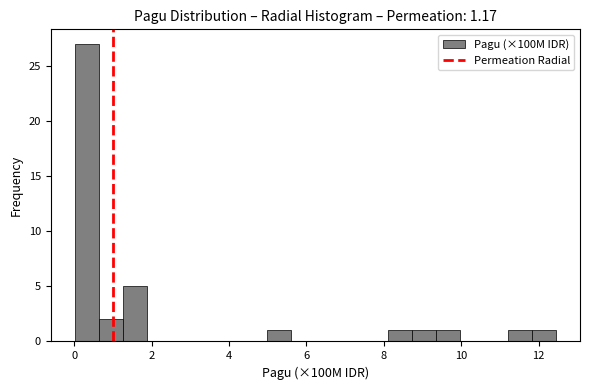

Around what value on the x-axis is the tallest bar? Give the approximate position of its centre, as read against the axis.

0.4